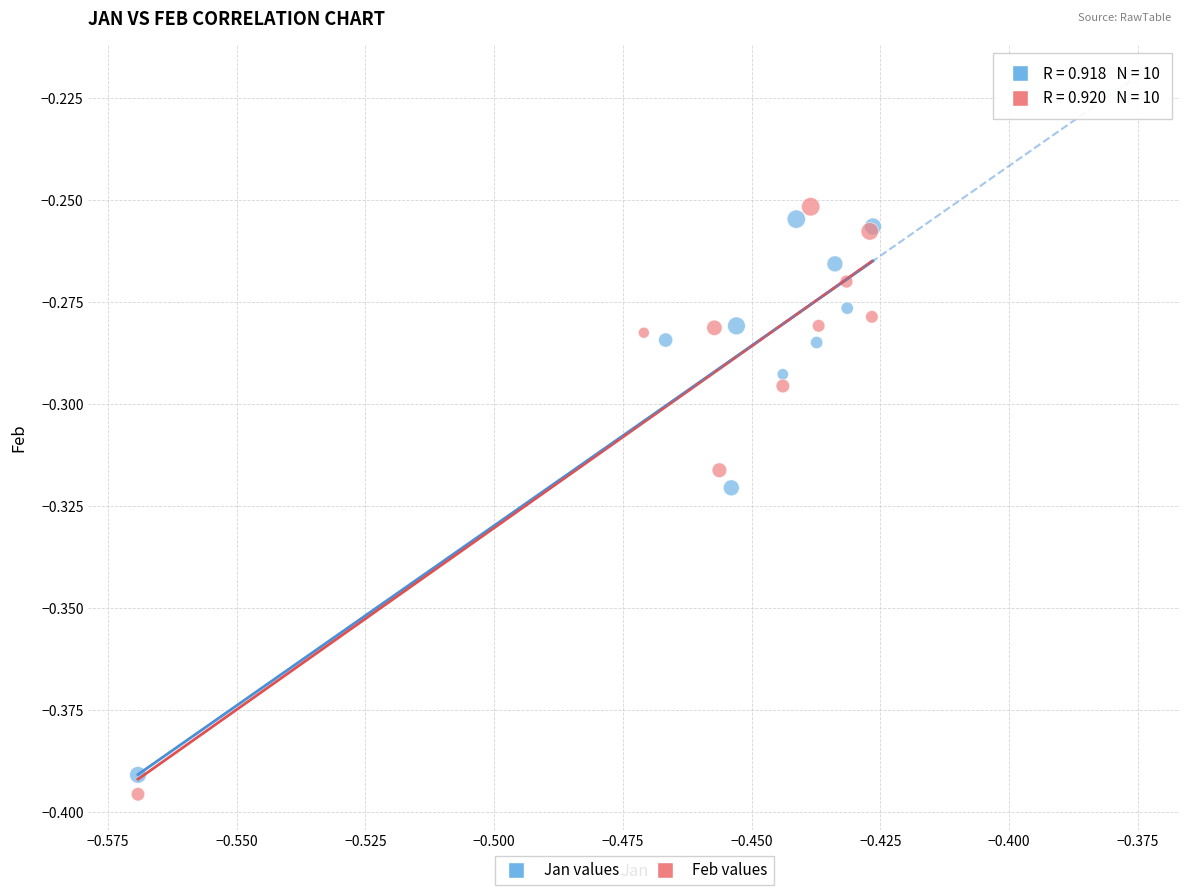

Which series has the largest Y range (max minus min)?

Feb values